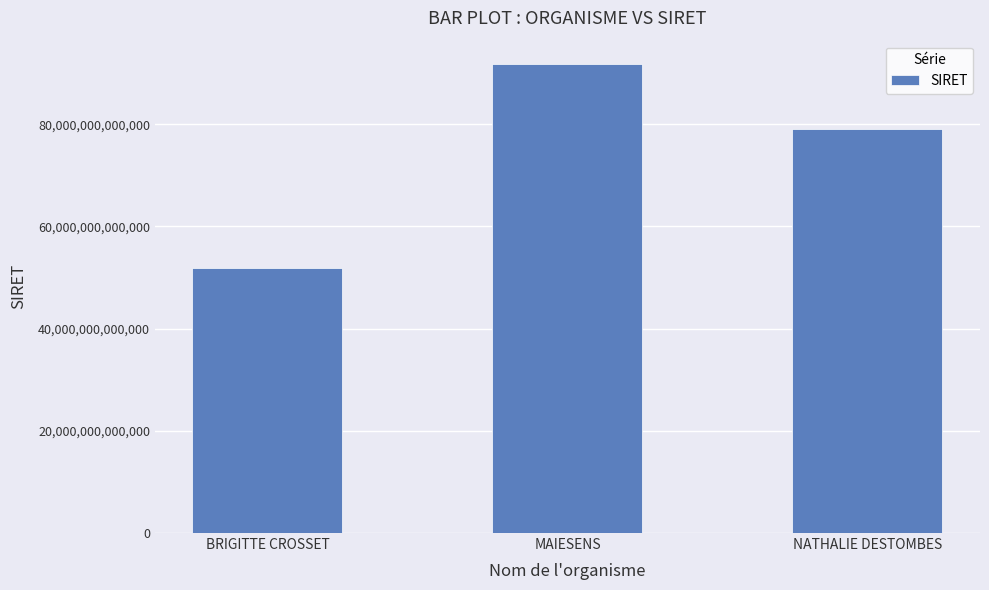

What is the change in value from BRIGITTE CROSSET to MAIESENS?

+39845607500006